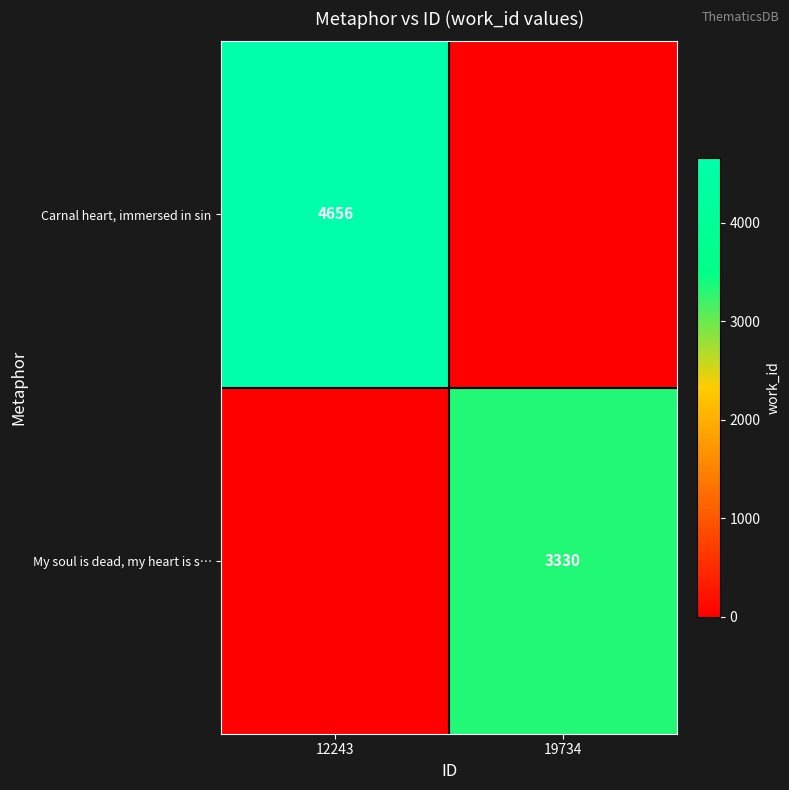

True or false: My soul is dead, my heart is s… has a value of 3330 at 19734.

True